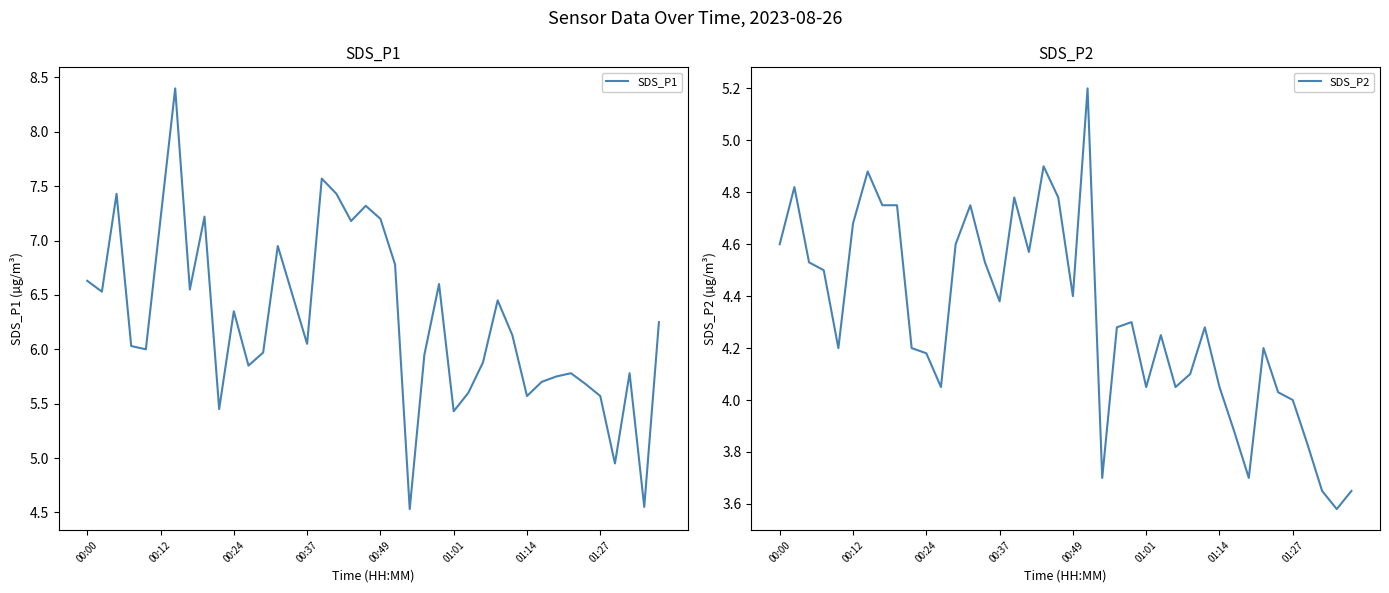

What is the value of the SDS_P1 point at the 14th from the left?

7.0